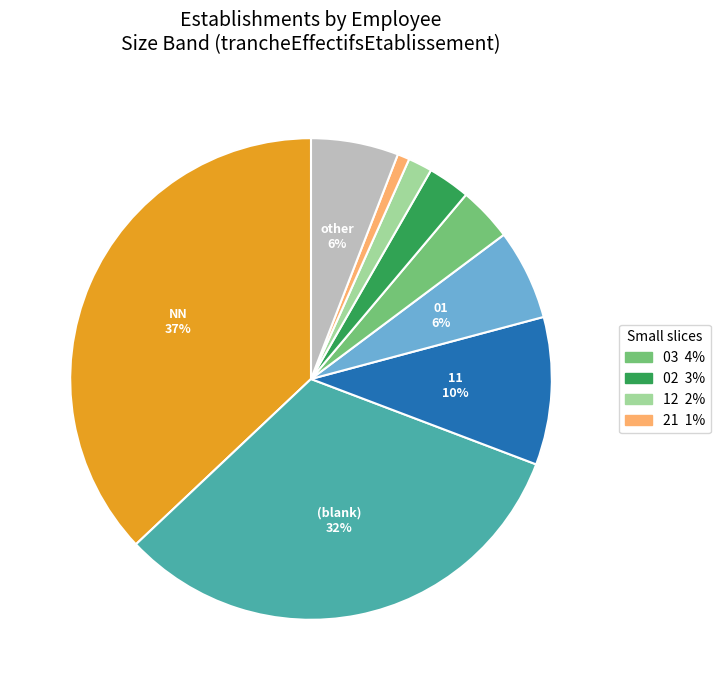

Does any single category account for the majority?

No